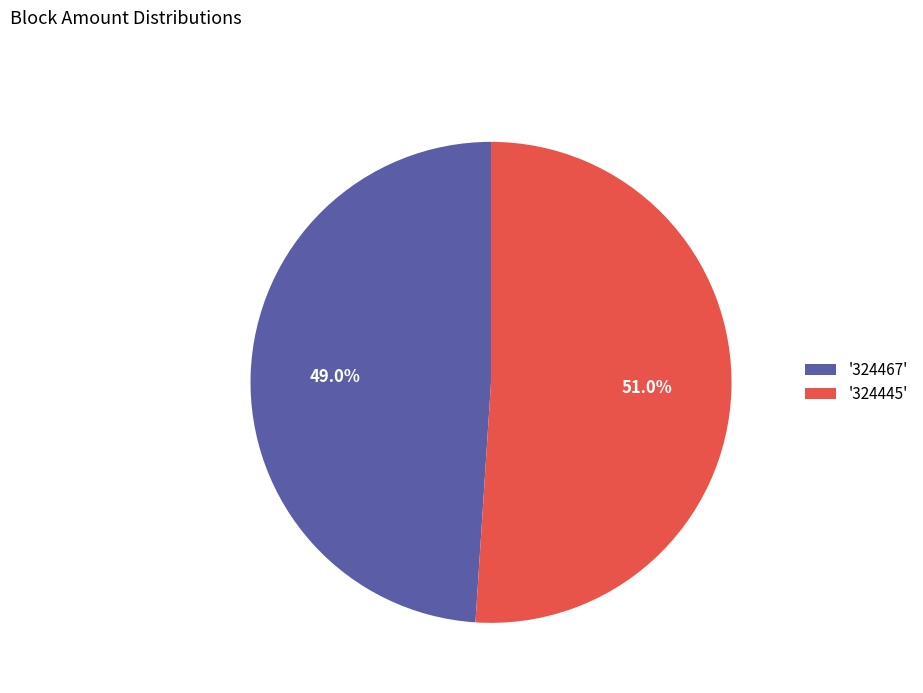

Which slice is the largest?

'324445'